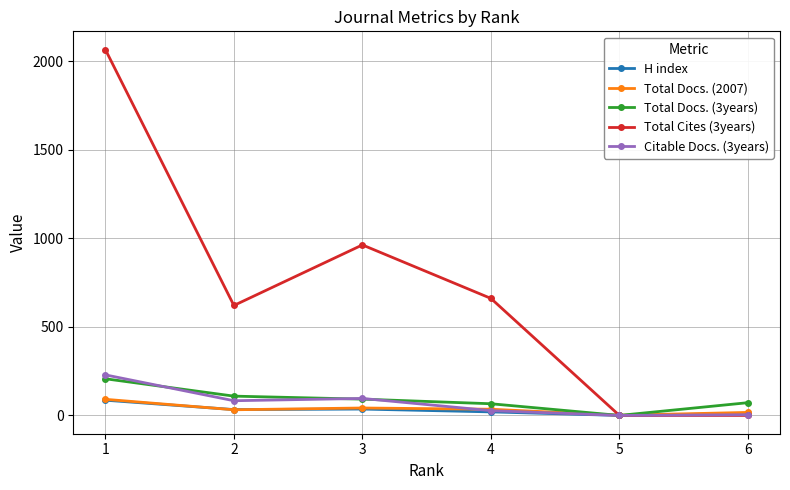

Which series has the largest range (max minus min)?

Total Cites (3years)